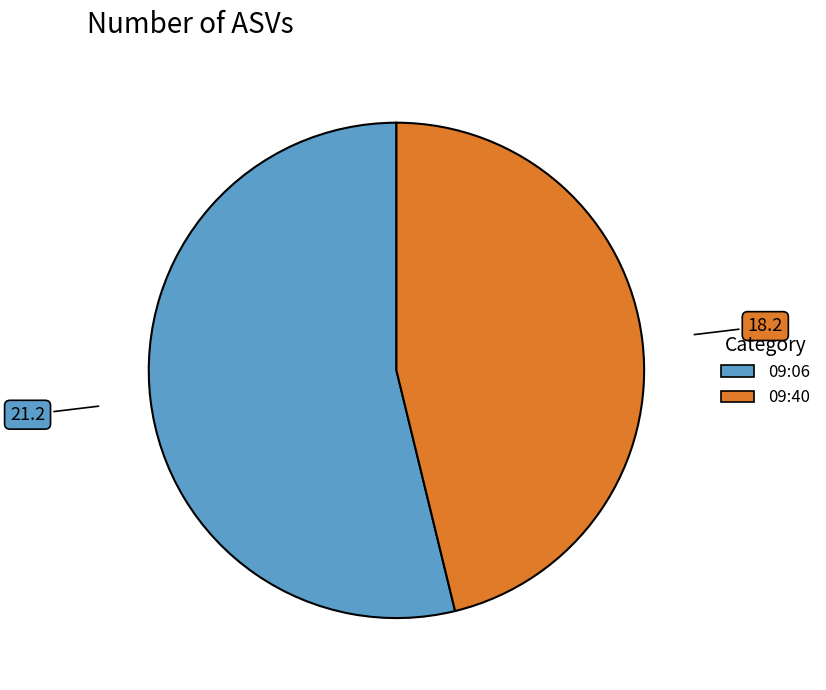

Does any single category account for the majority?

Yes